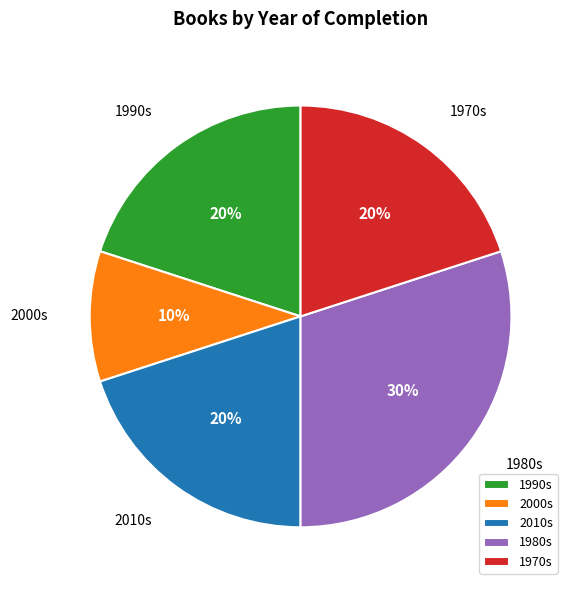

Does any single category account for the majority?

No